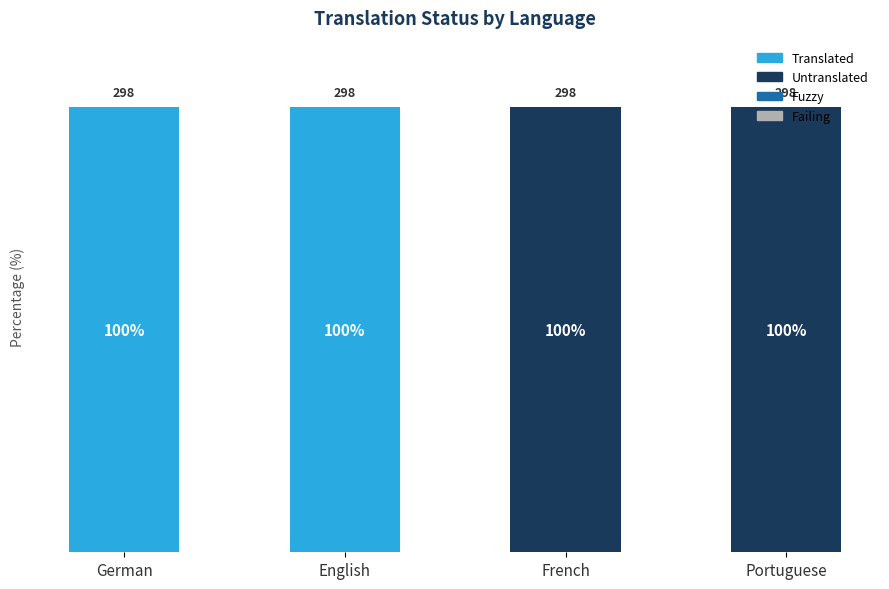

At which category is the sum across all series the highest?

German